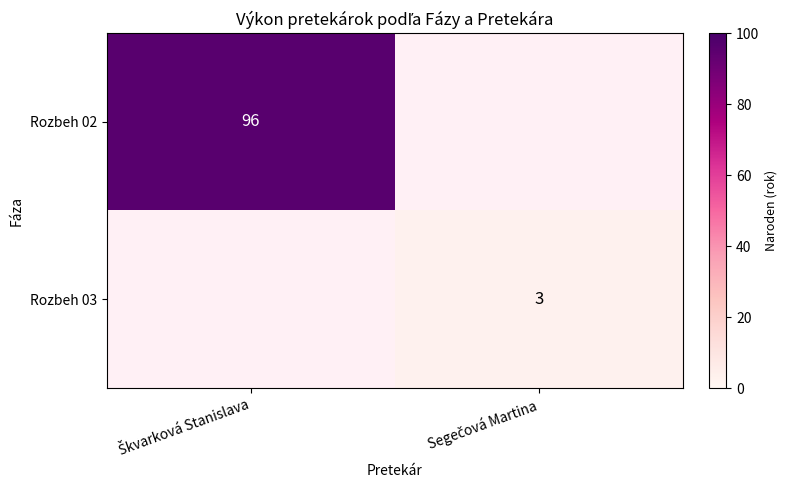

List the labels in order of Rozbeh 03 value, largest first.

Škvarková Stanislava, Segečová Martina